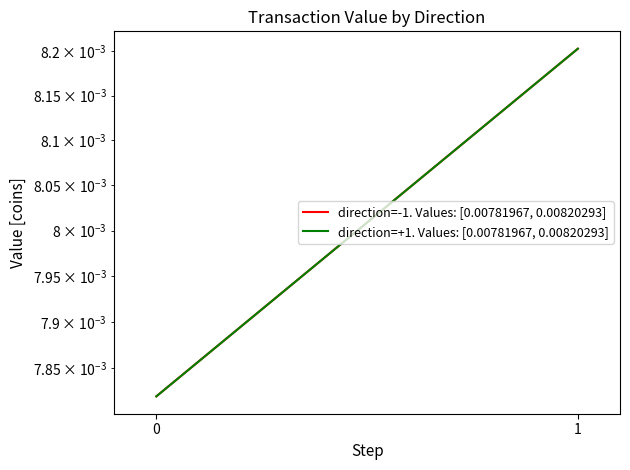

Is the value of direction=-1. Values: [0.00781967, 0.00820293] at 0 greater than the value of direction=+1. Values: [0.00781967, 0.00820293] at 0?

No